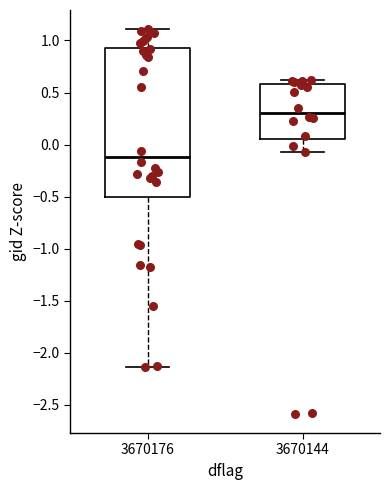

Which box's median line is the highest?

3670144